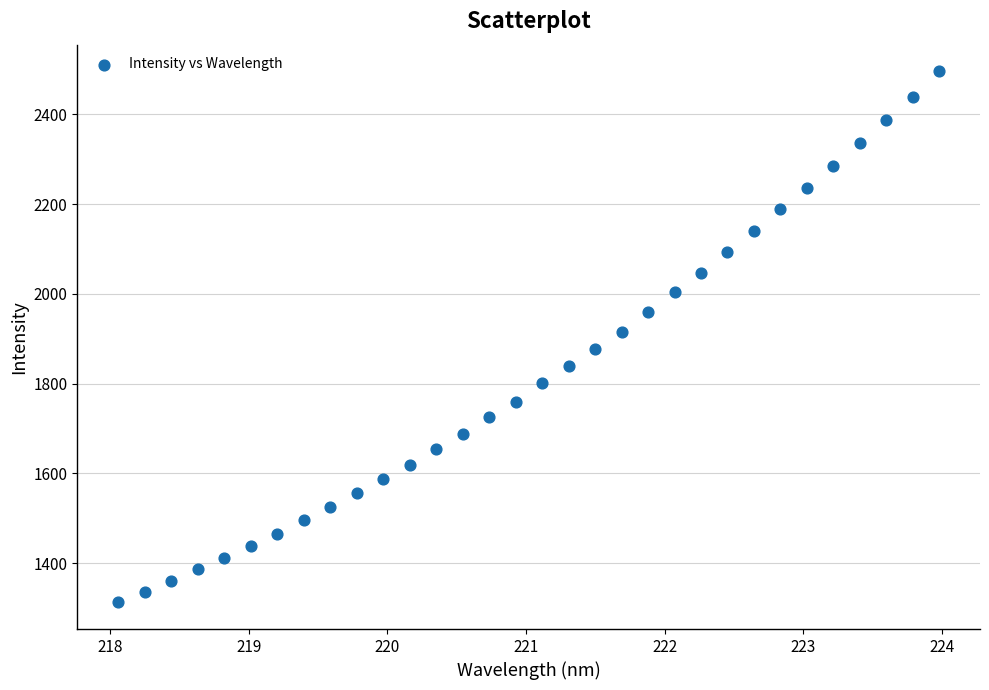

What is the range of X values (max minus min)?

5.9